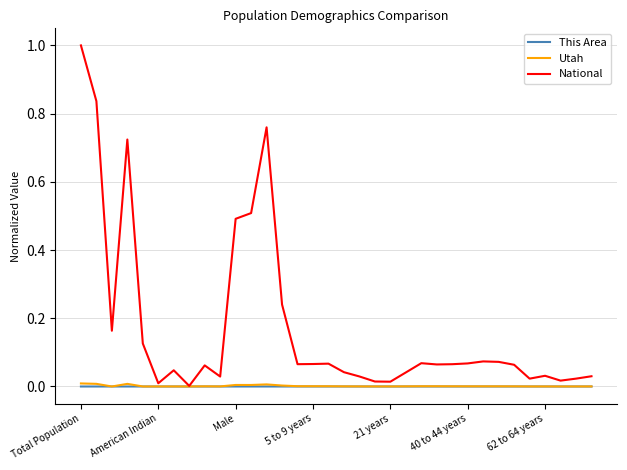

In National, how many points are higher than both neighbors (excluding endpoints)?

8